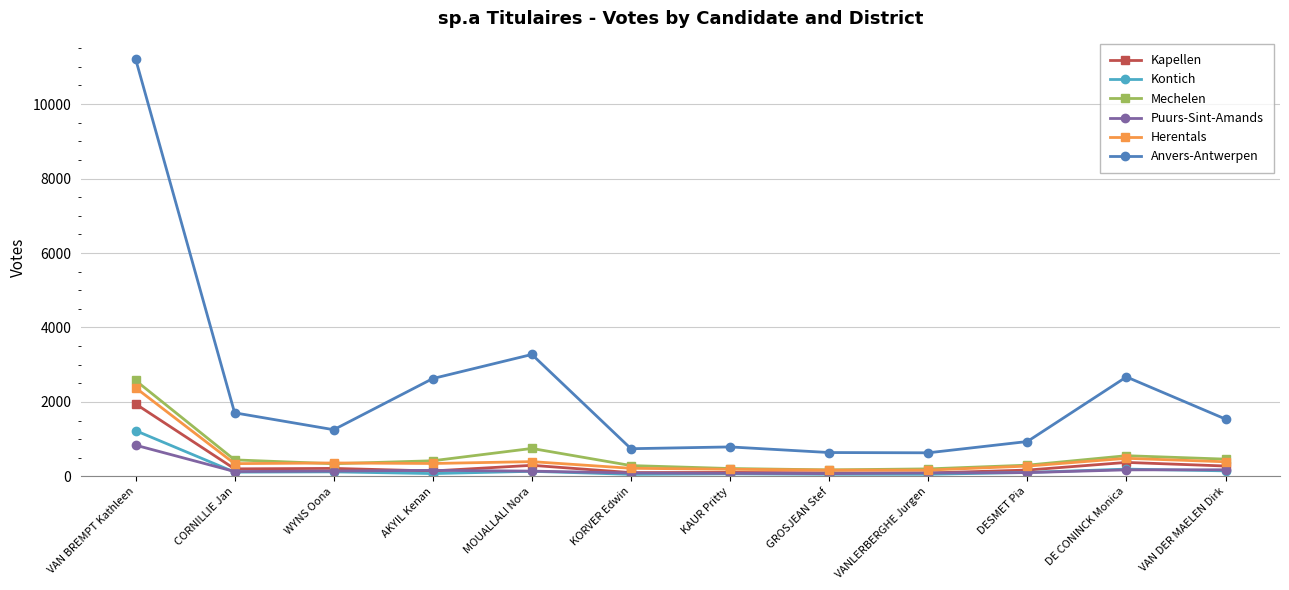

Which series has the widest spread of values?

Anvers-Antwerpen